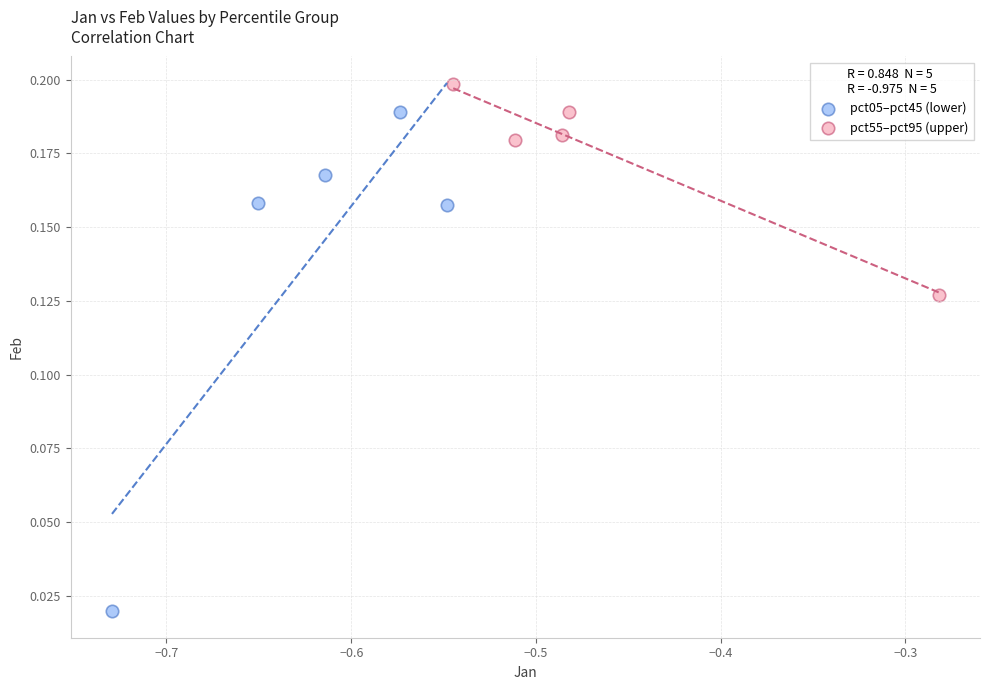

Which series has the widest spread of Y values?

pct05–pct45 (lower)